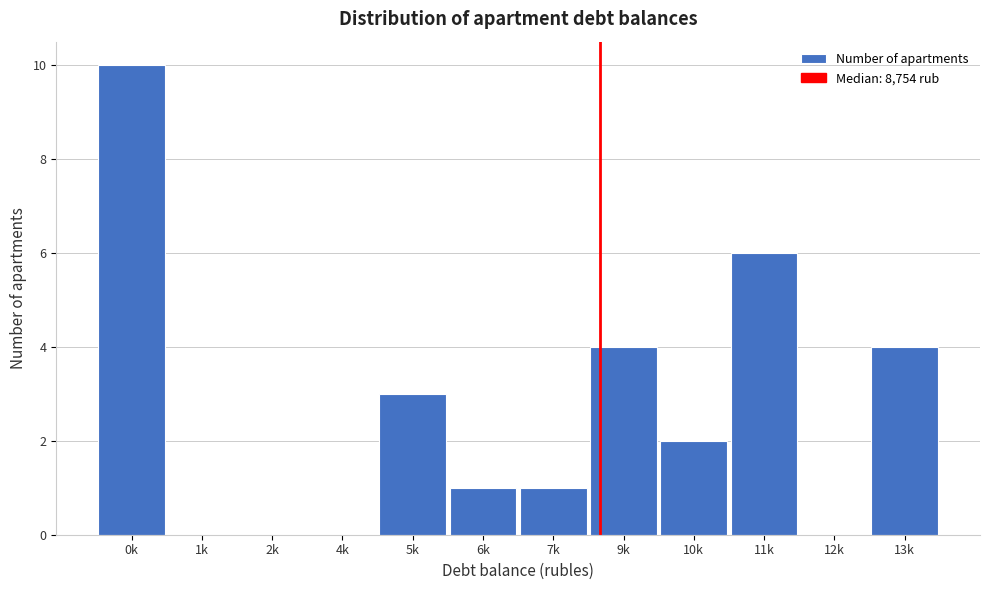

Reading left to right, list all the values displayed in this chart.

0k=10	1k=0	2k=0	4k=0	5k=3	6k=1	7k=1	9k=4	10k=2	11k=6	12k=0	13k=4